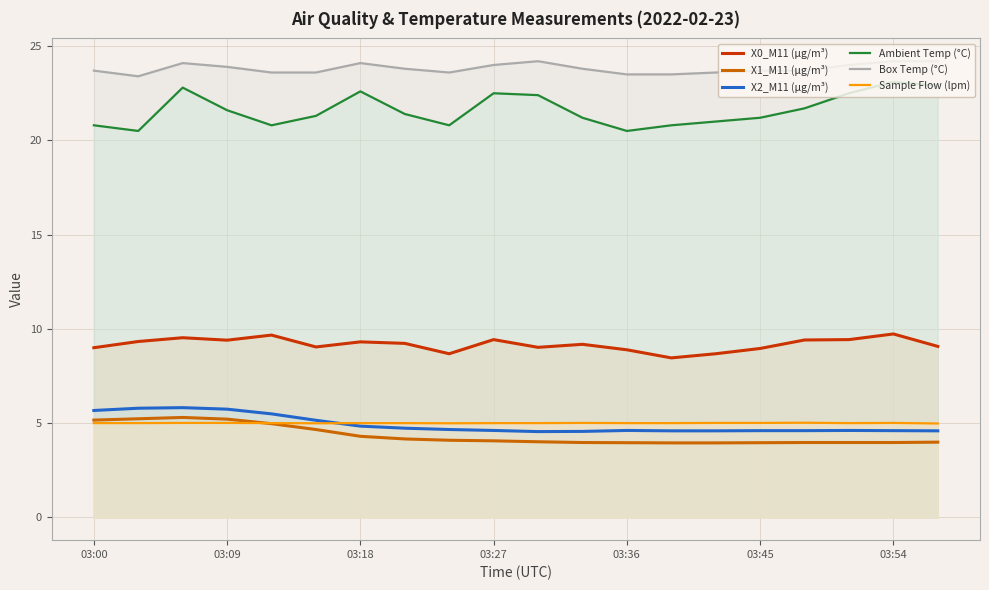

How many distinct data groups are displayed?

6